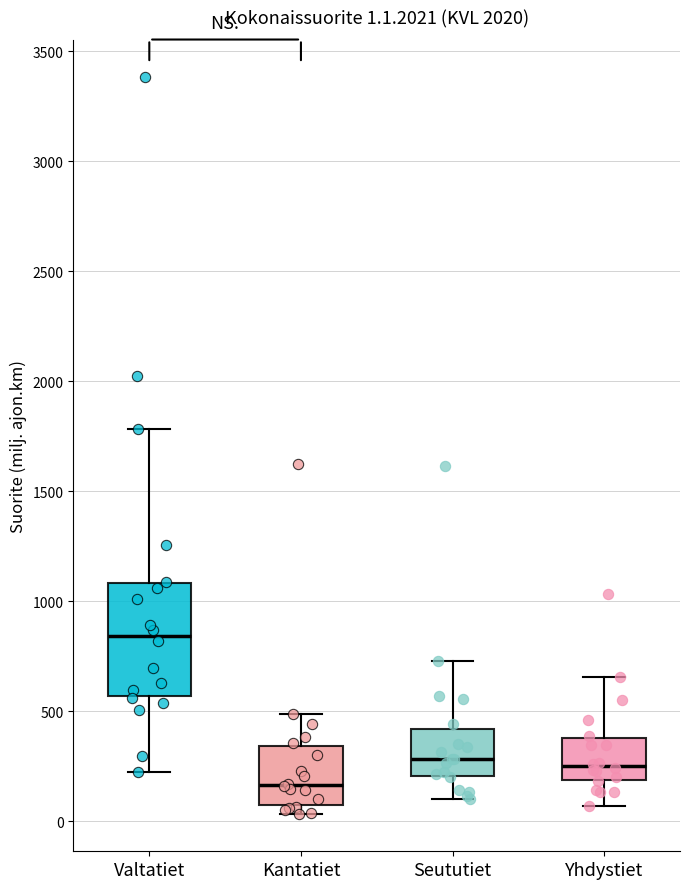

Which box's median line is the lowest?

Kantatiet